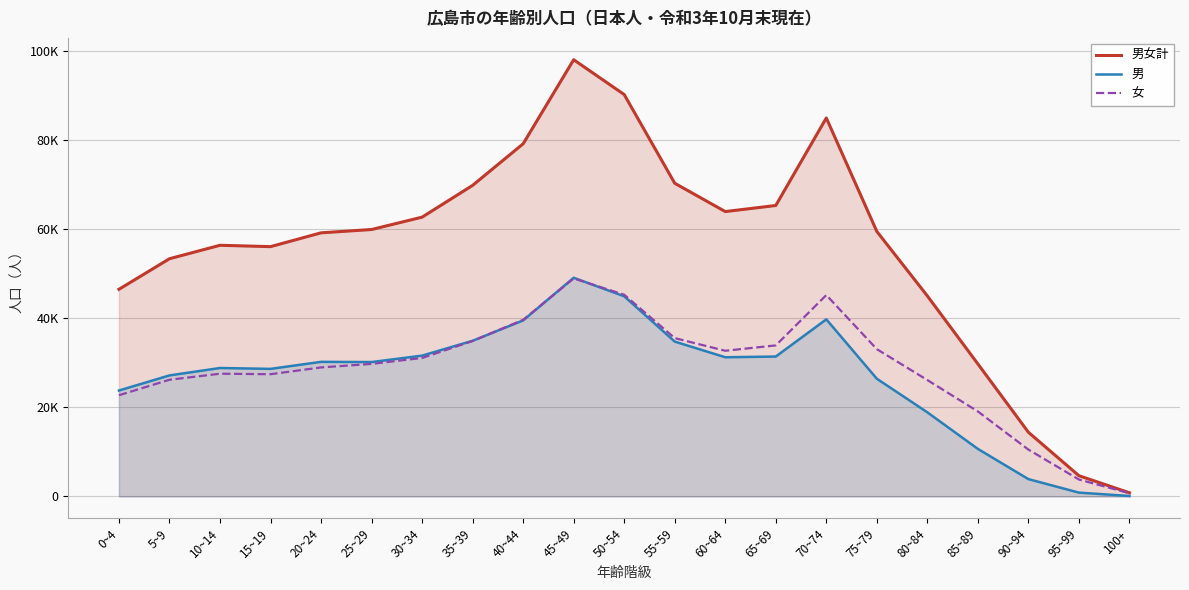

What is the average value of the 女 series?

28747